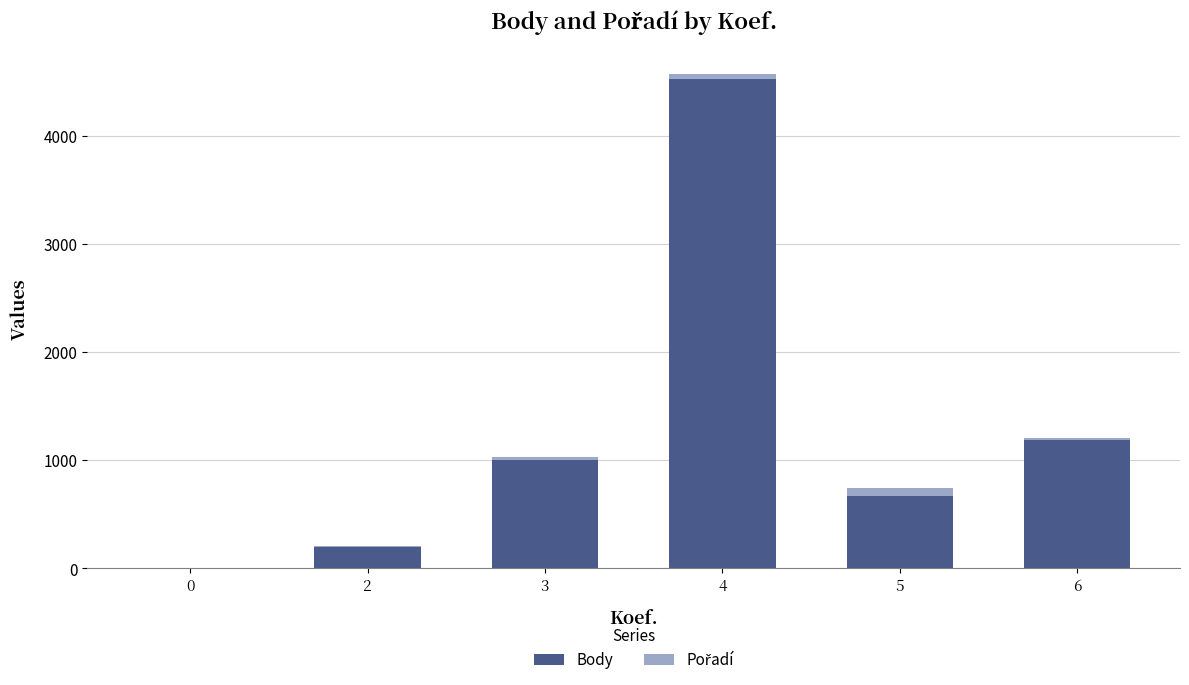

What is the sum of all Body values?

7587